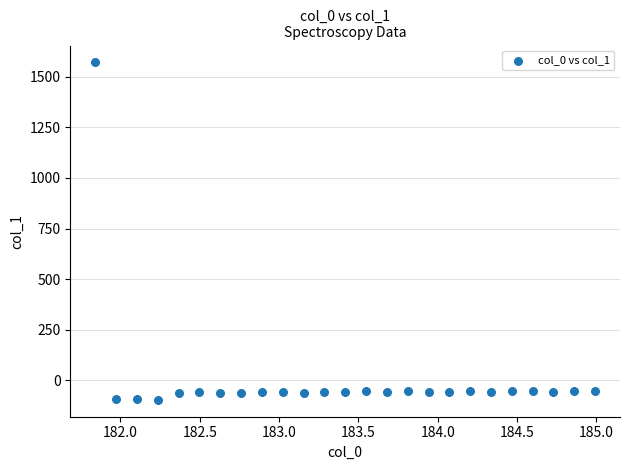

What is the range of X values (max minus min)?

3.1